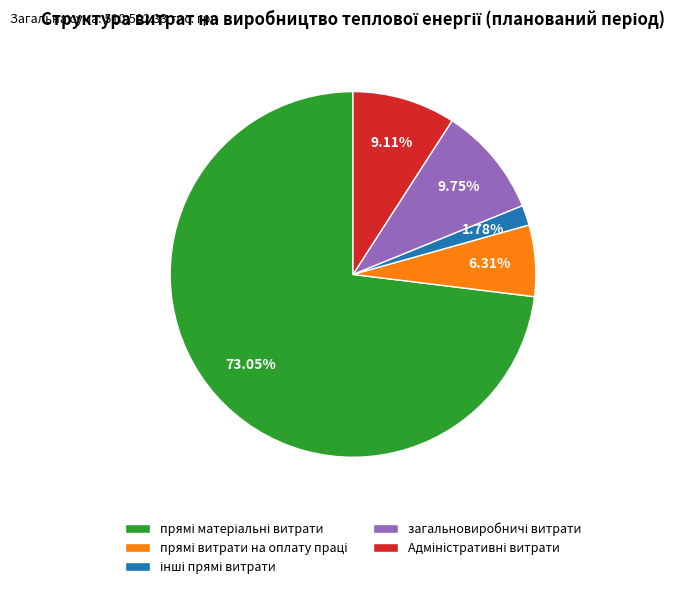

Is there any slice that represents more than half of the pie?

Yes